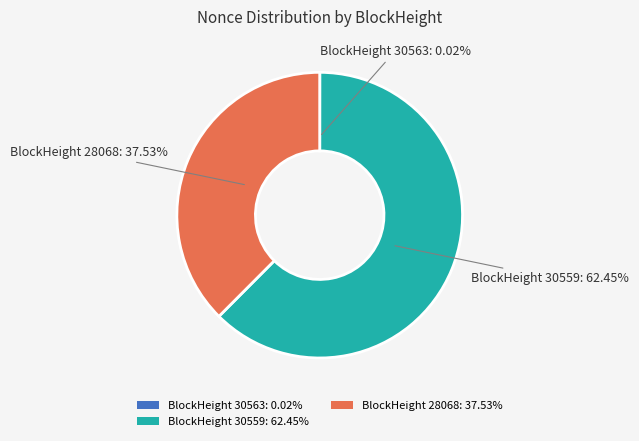

Combined, do BlockHeight 28068: 37.53% and BlockHeight 30559: 62.45% account for over 50%?

Yes